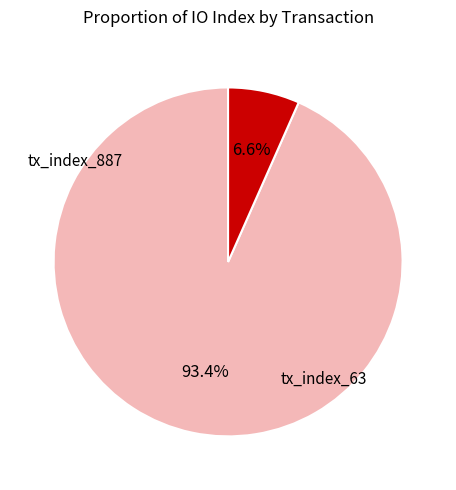

Is there any slice that represents more than half of the pie?

Yes